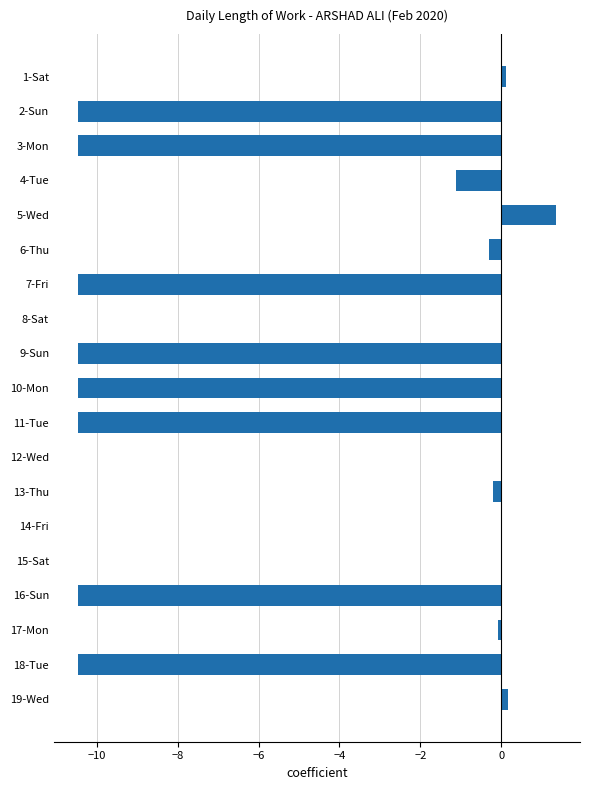

The value at 18-Tue is -10.5. True or false?

True